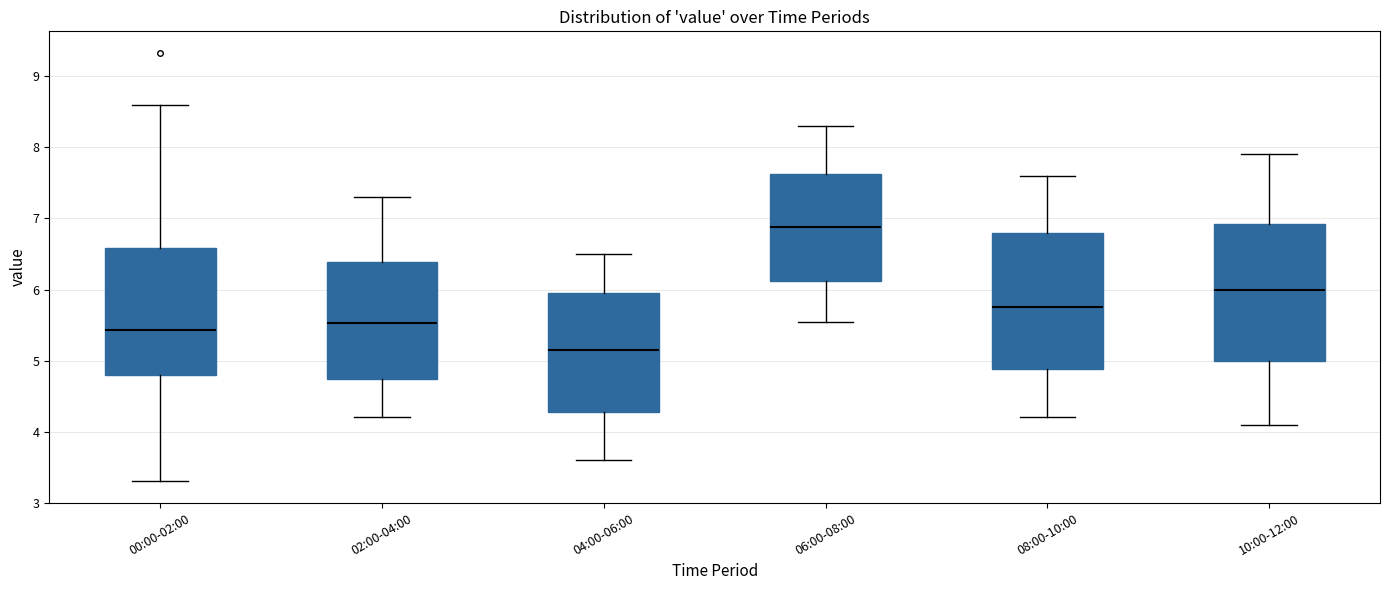

Reading left to right, read every box against the y-axis: the position of its median line, the range the box covers, and the ends of its whiskers. The values are not printed on the chart, so give them approximately, as read against the axis.

00:00-02:00: median 5.4, box 4.8 to 6.6, whiskers 3.3 to 8.6
02:00-04:00: median 5.5, box 4.7 to 6.4, whiskers 4.2 to 7.3
04:00-06:00: median 5.2, box 4.3 to 6.0, whiskers 3.6 to 6.5
06:00-08:00: median 6.9, box 6.1 to 7.6, whiskers 5.6 to 8.3
08:00-10:00: median 5.8, box 4.9 to 6.8, whiskers 4.2 to 7.6
10:00-12:00: median 6.0, box 5.0 to 6.9, whiskers 4.1 to 7.9